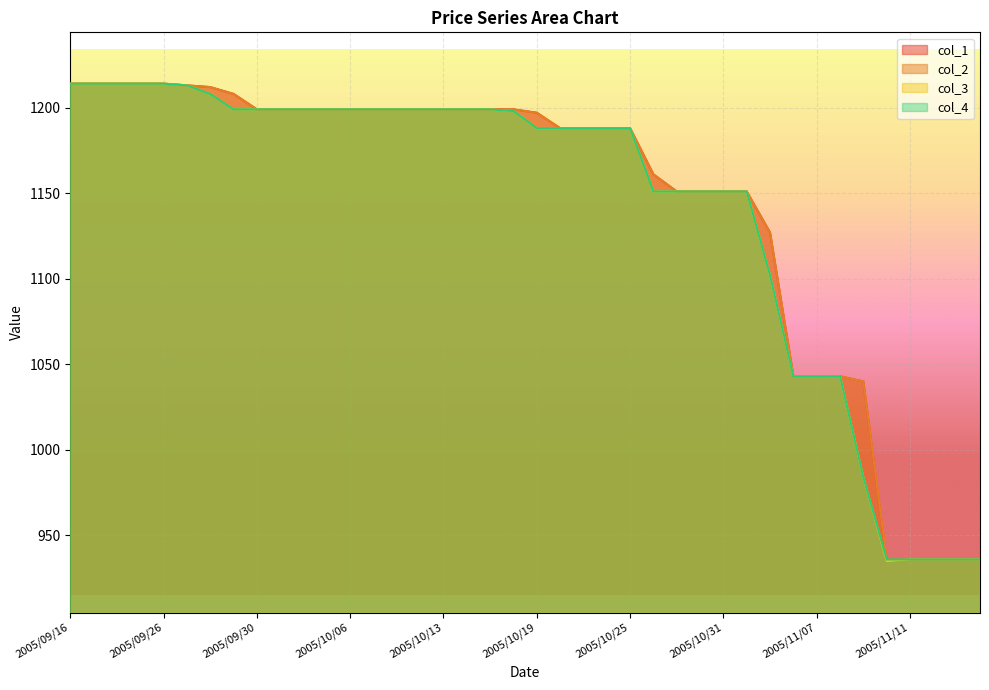

How many lines are shown in the chart?

4